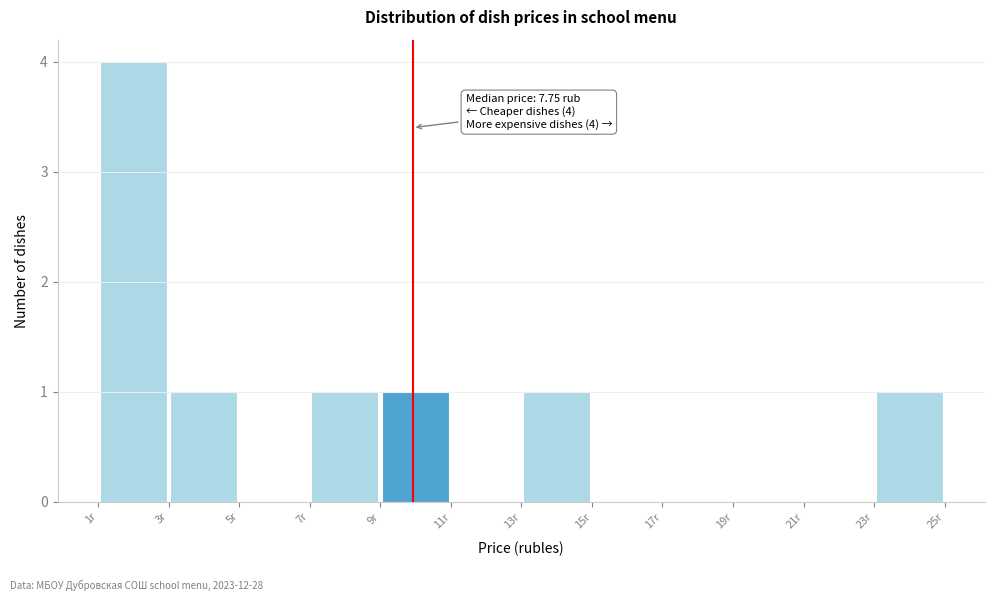

Which range on the x-axis has the tallest bar?

1 to 3